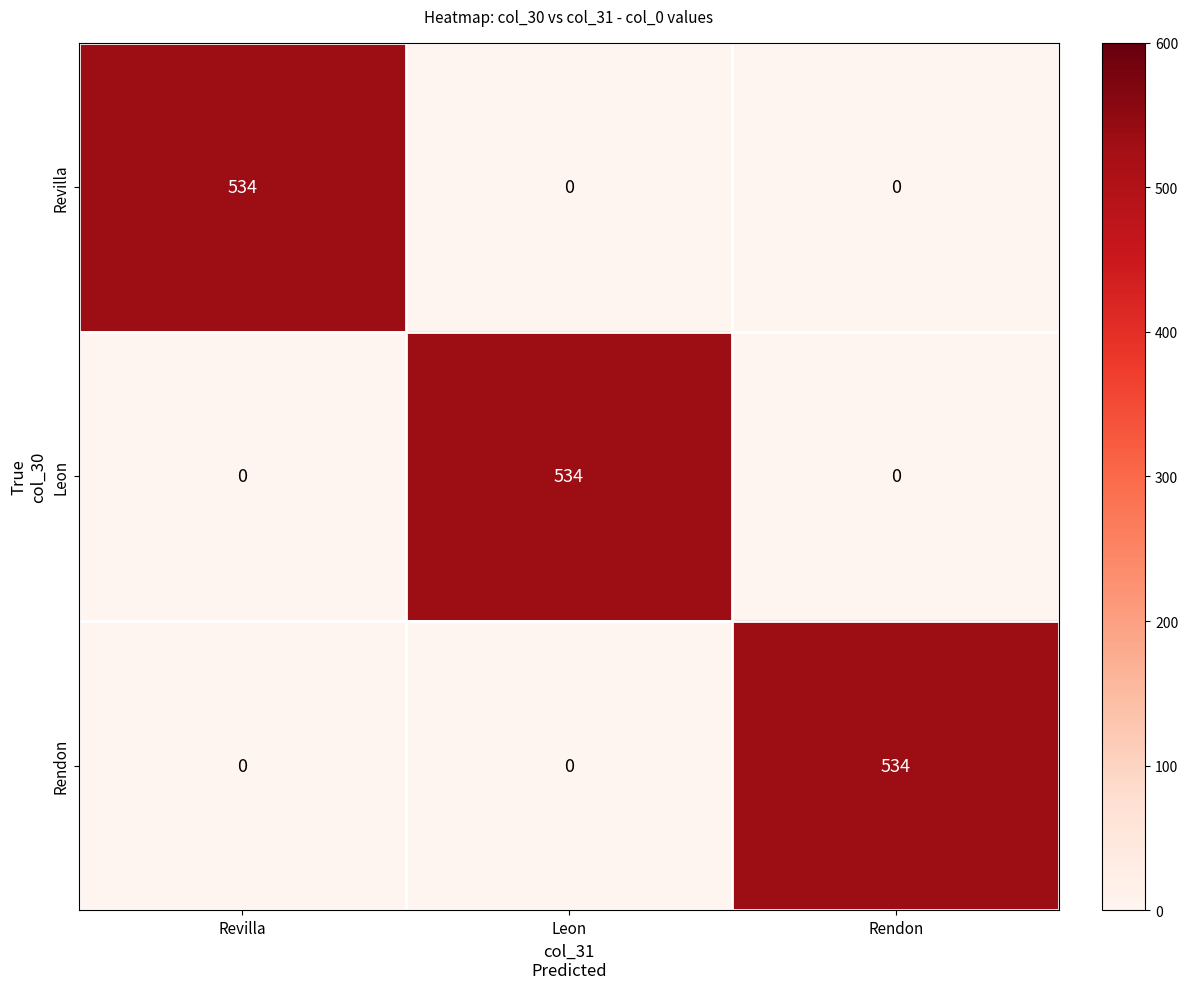

How many categories are shown in the chart?

3